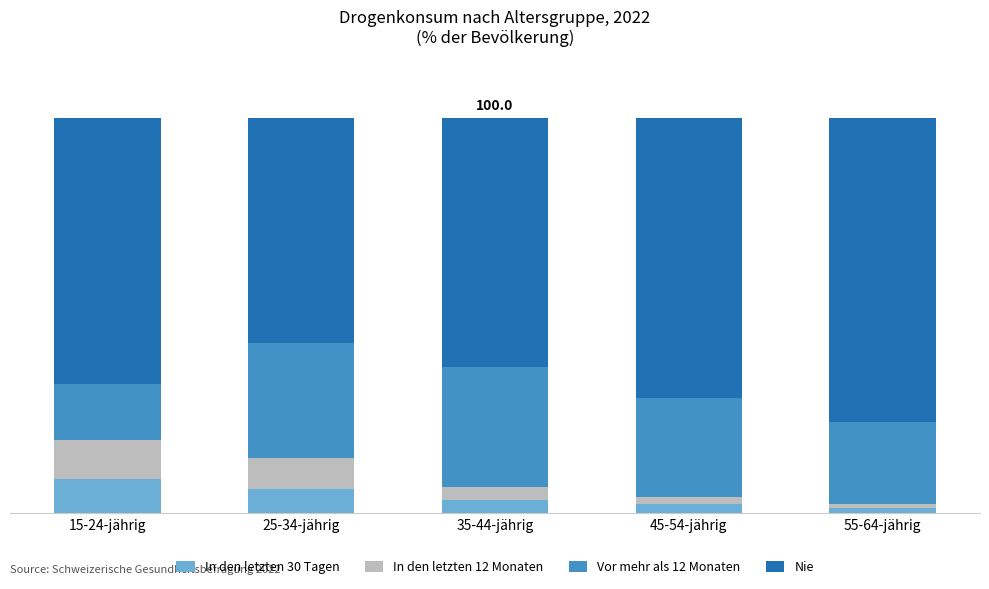

Which series has the largest range (max minus min)?

Nie